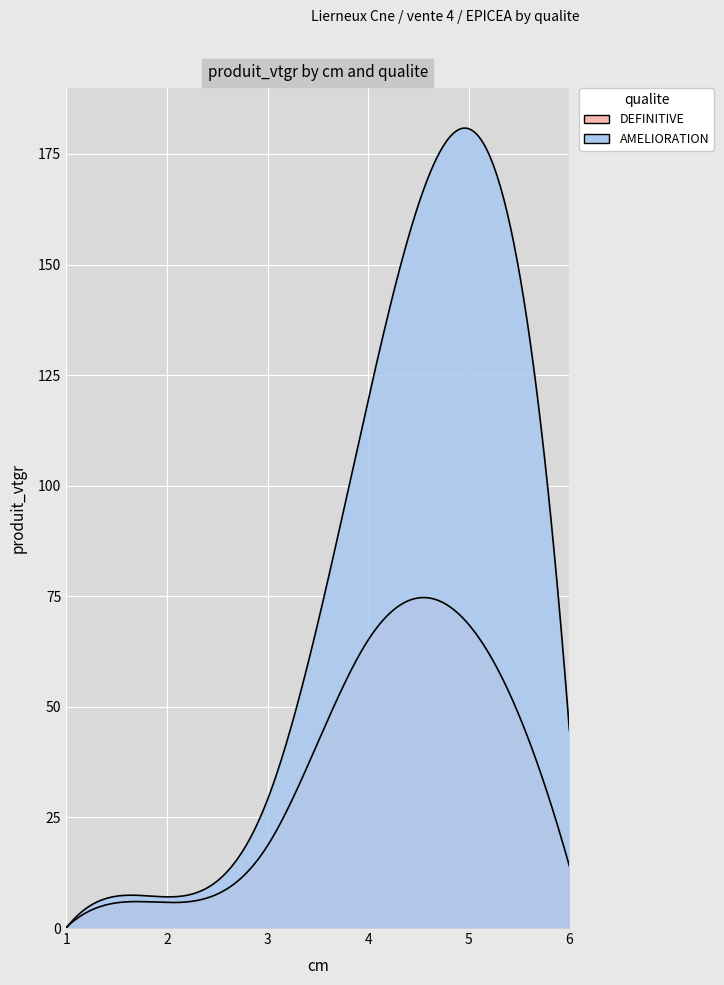

Which series ends up on top after the final intersection of AMELIORATION and DEFINITIVE?

AMELIORATION